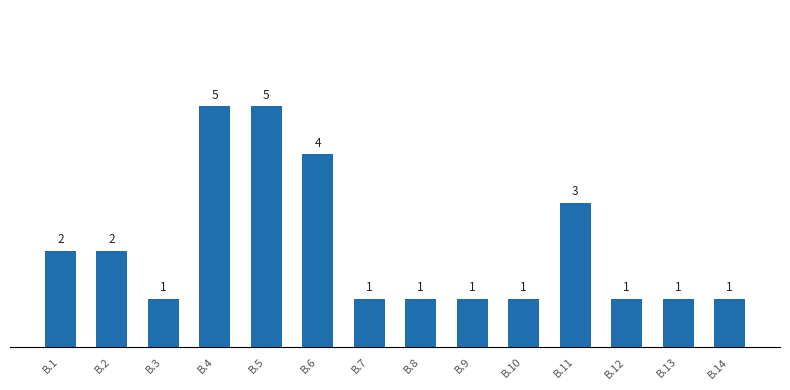

True or false: the data shows 1 at B.11.

False